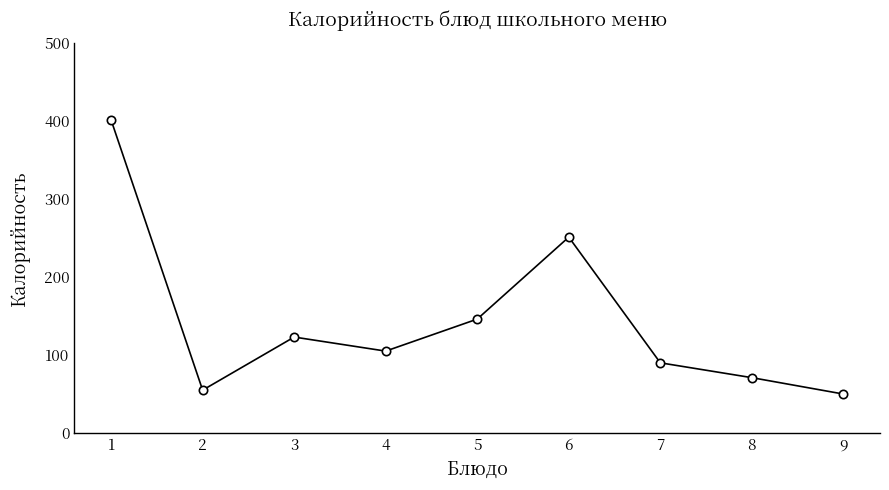

Reading left to right, list all the values displayed in this chart.

1=401	2=55	3=123	4=105	5=146	6=251	7=90	8=71	9=50